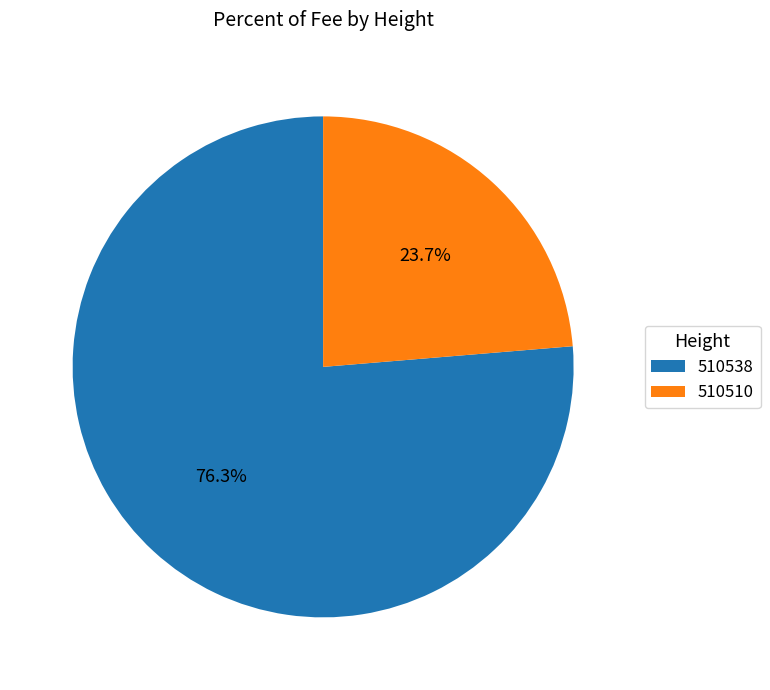

Rank the categories by value from lowest to highest.

510510, 510538